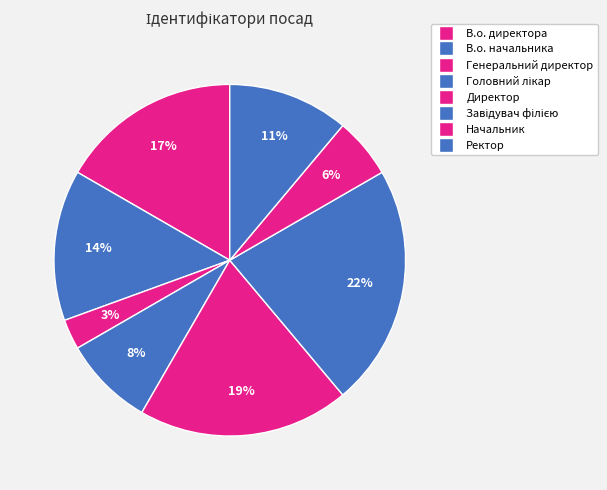

Does Директор account for over 50% of the chart?

No